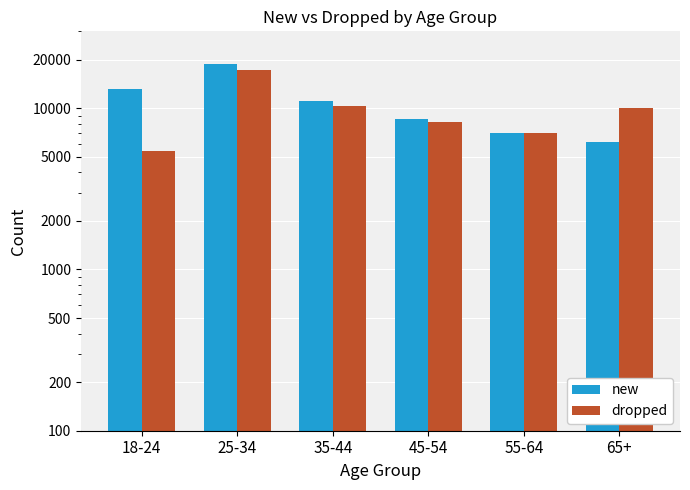

What is the label of the 4th bar from the left?

45-54